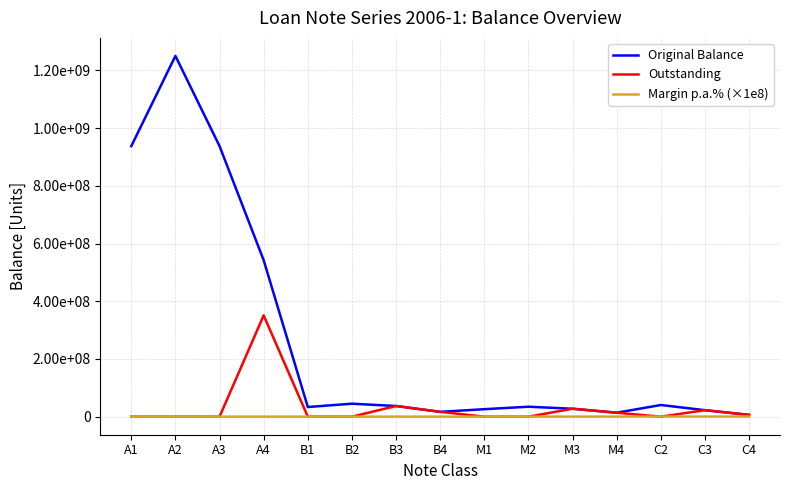

How many times do Margin p.a.% (×1e8) and Outstanding cross each other?

7